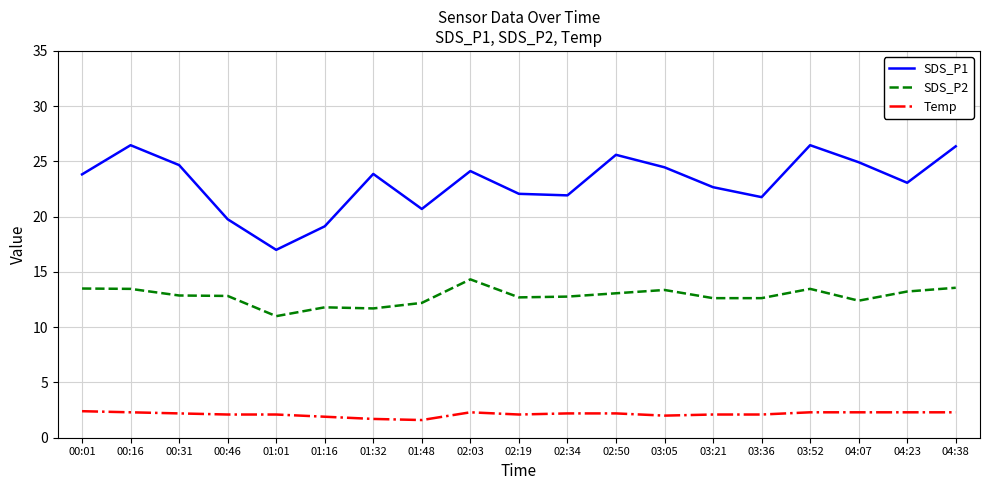

True or false: SDS_P1 and Temp intersect in this chart.

False